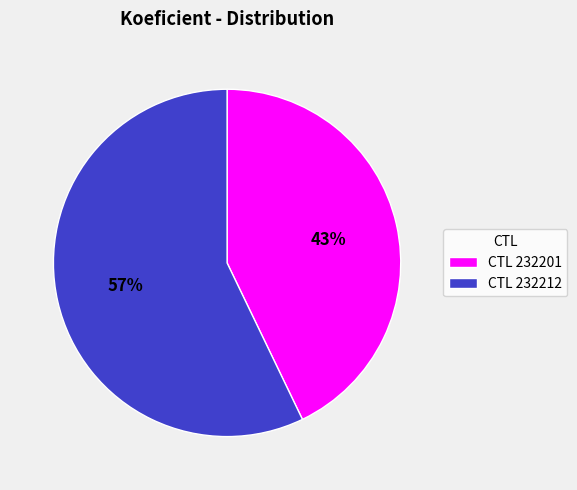

Approximately how many times larger is the value at CTL 232212 compared to CTL 232201?

1.3